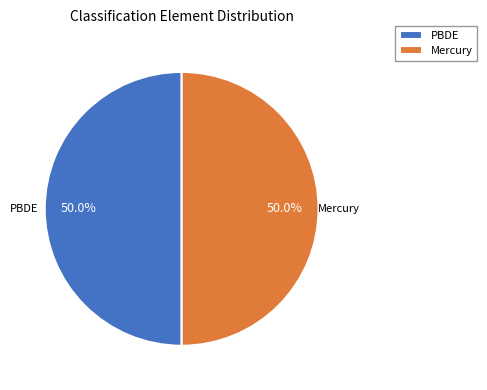

Do Mercury and PBDE together represent more than half of the pie?

Yes